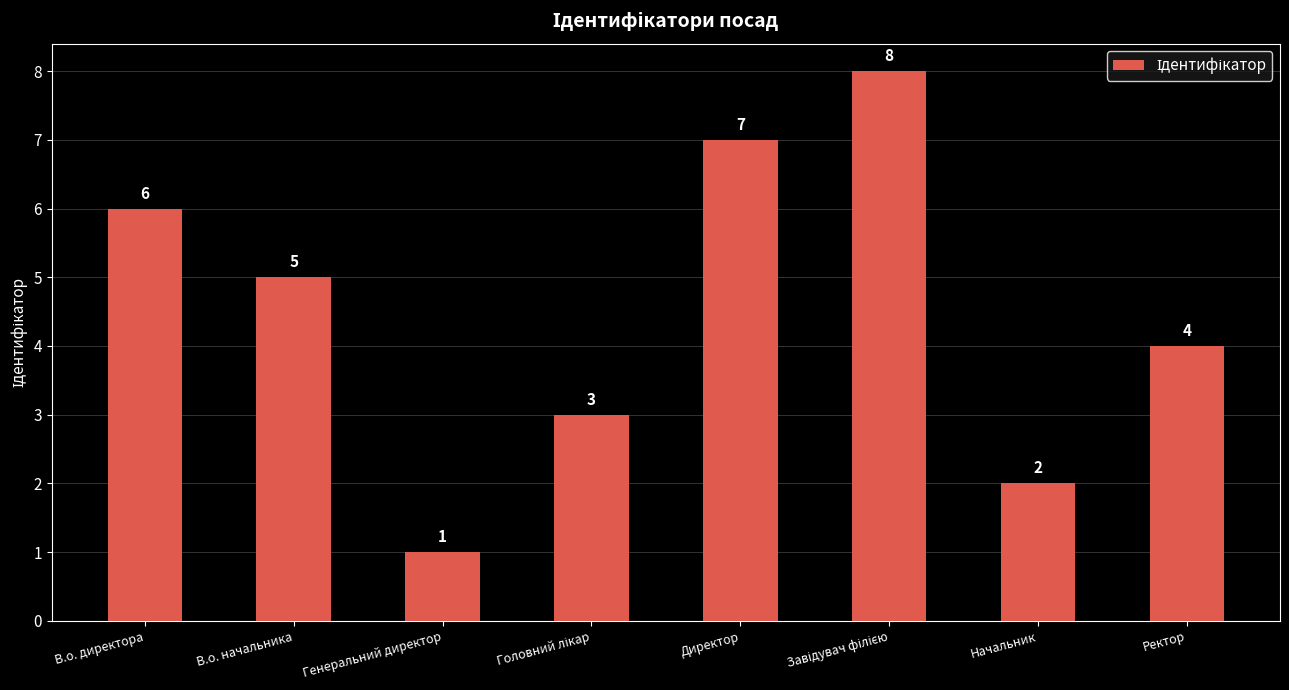

What is the smallest value displayed?

1